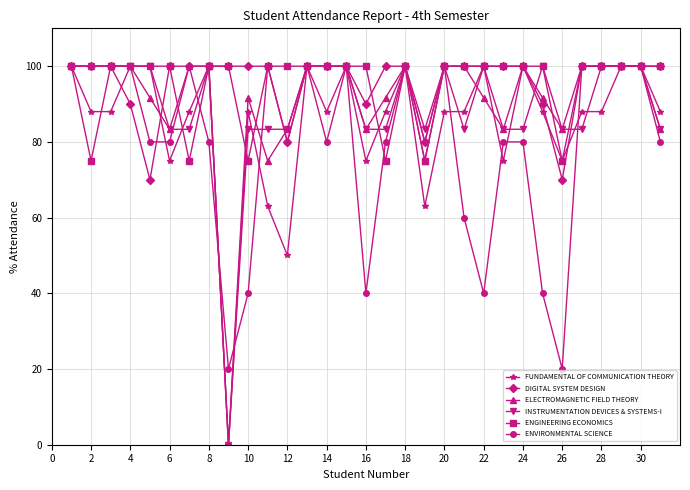

What is the value of the ELECTROMAGNETIC FIELD THEORY point at the 7th from the left?

100.0